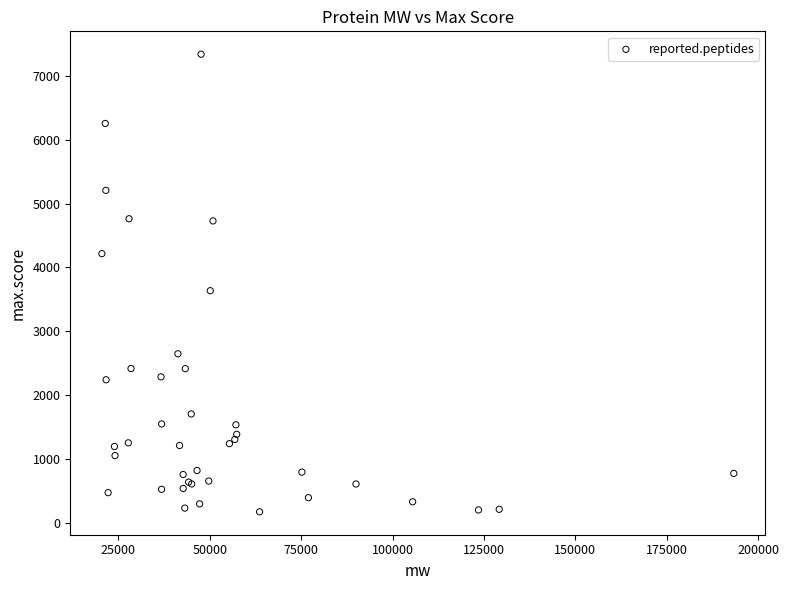

What Y value in the scatter plot is closest to 3756?

3636.1